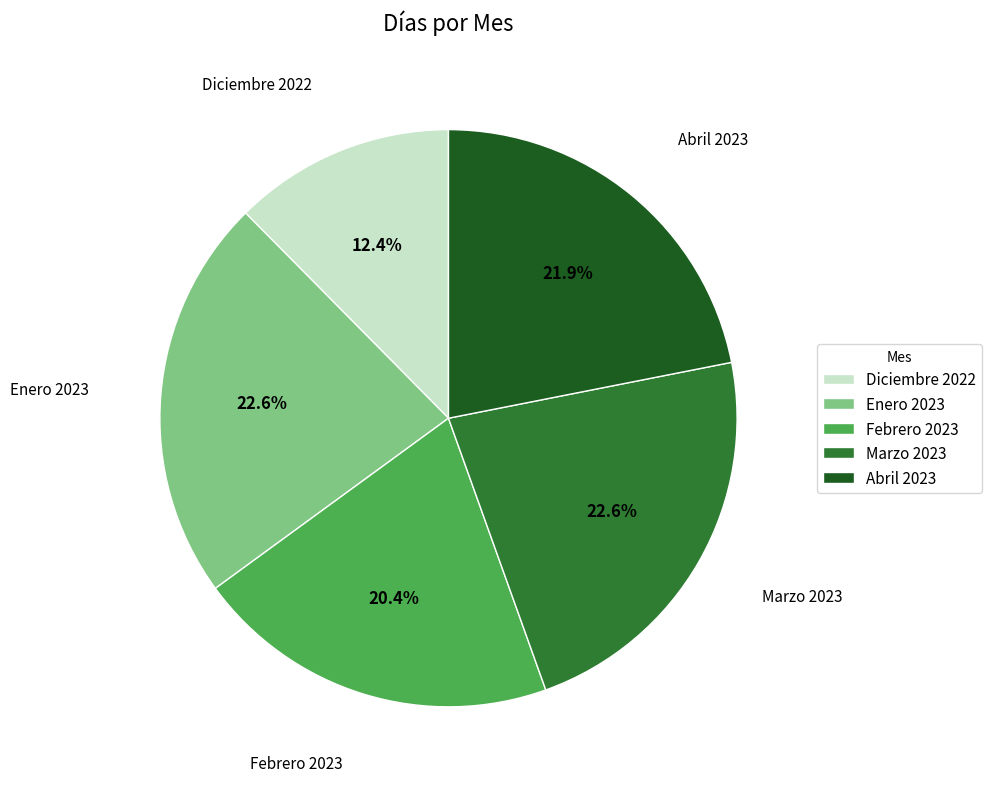

What percentage do Marzo 2023 and Abril 2023 together represent?

44.5%